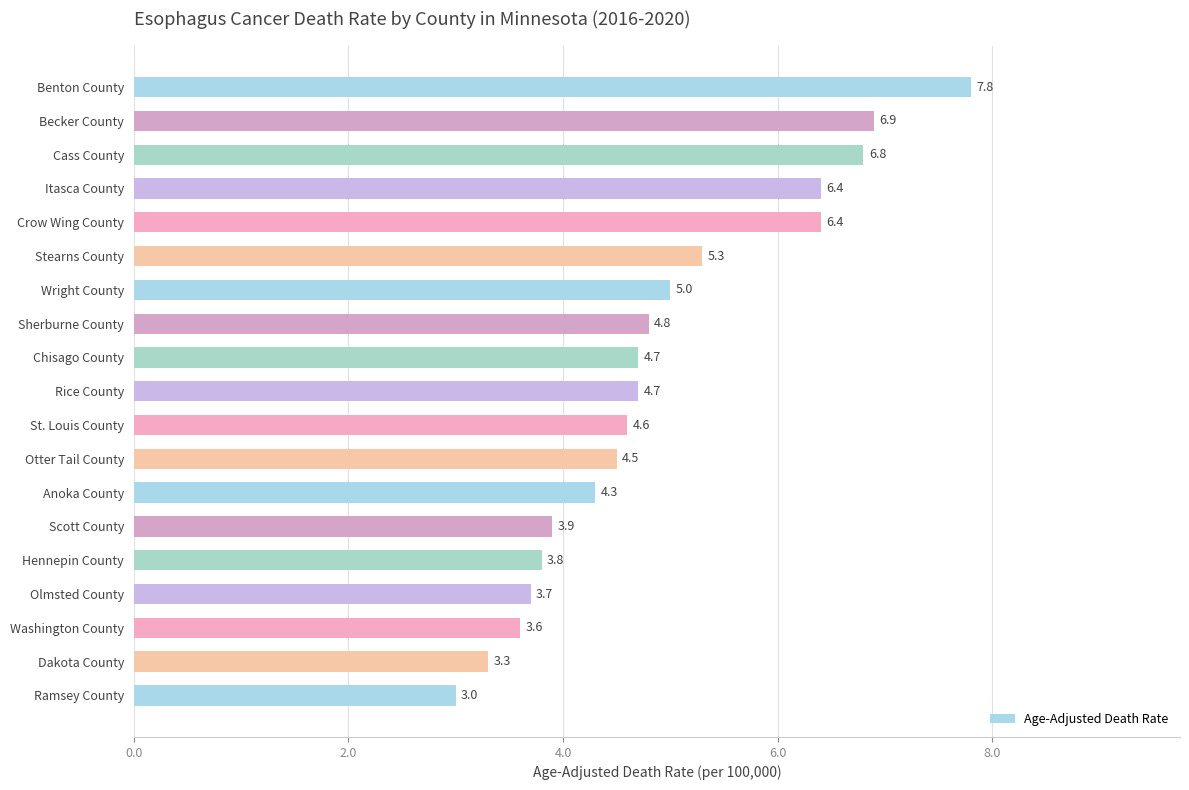

What is the difference between the maximum and minimum values?

4.8